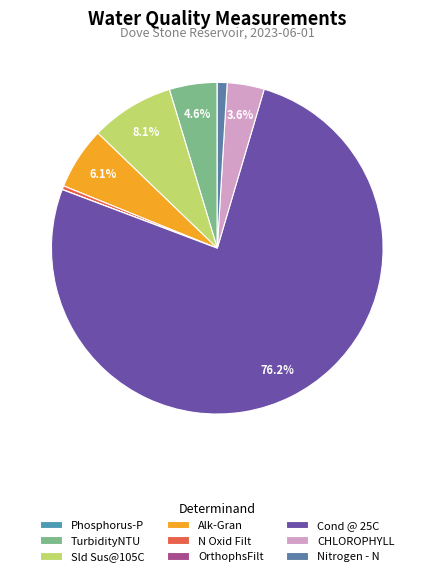

Combined, what portion of the pie is TurbidityNTU and Sld Sus@105C?

12.8%